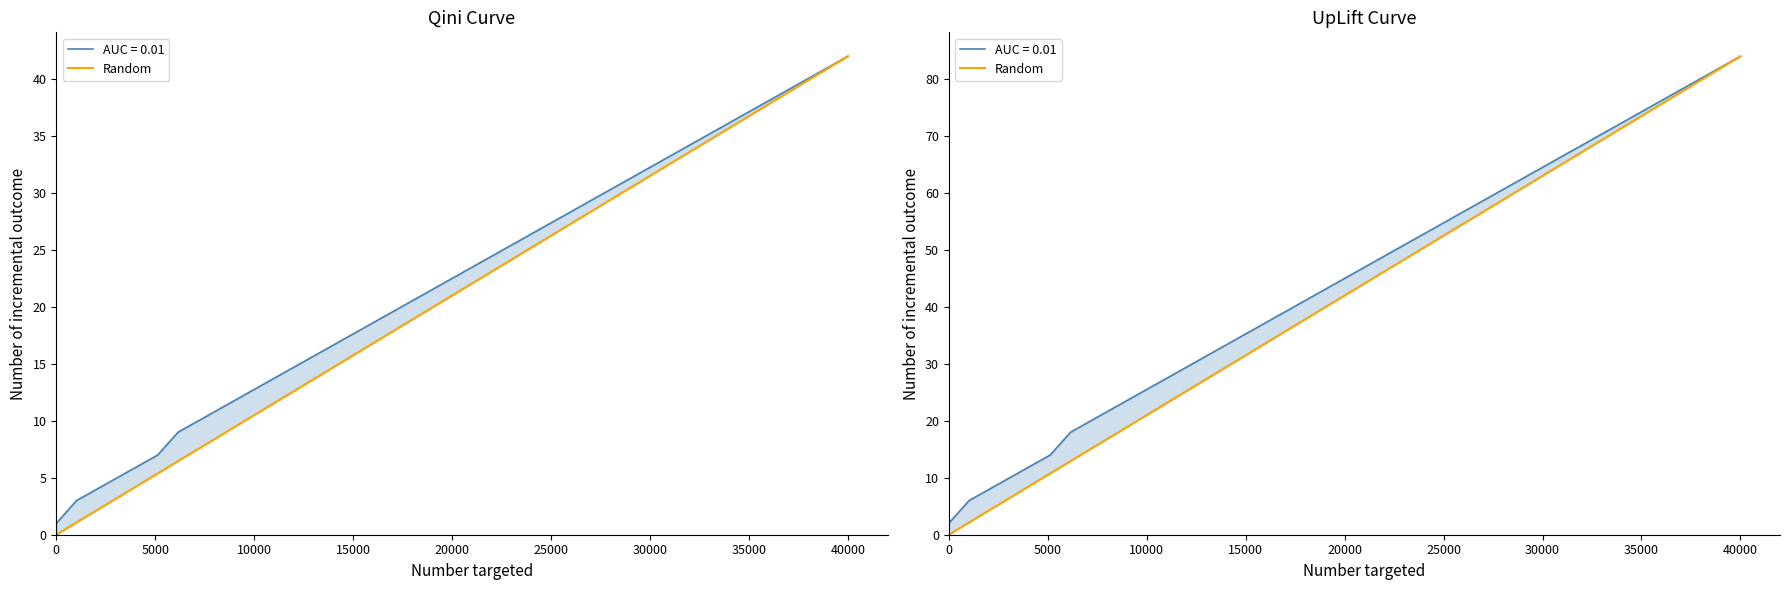

What is the greatest value displayed?

84.0